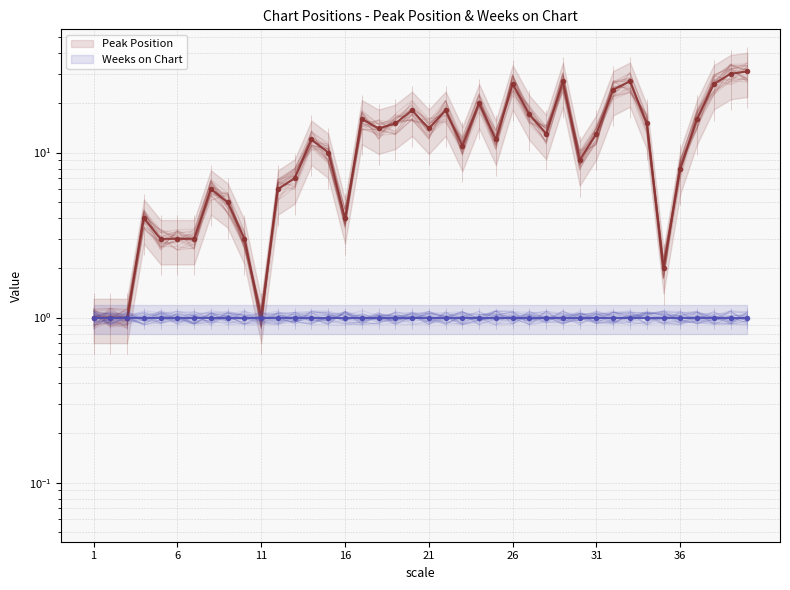

How many lines are shown in the chart?

2